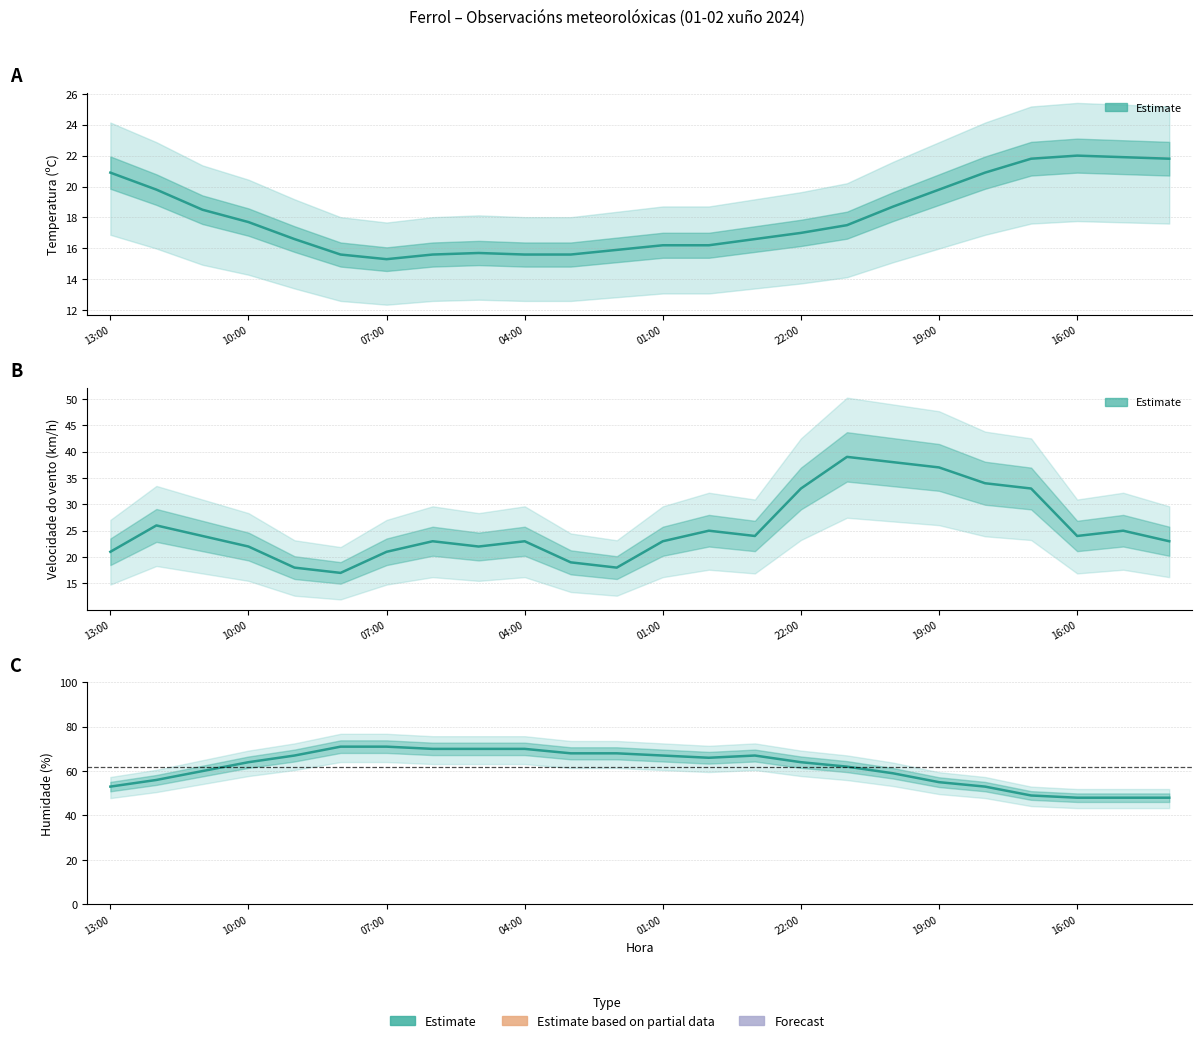

What is the minimum value shown in the chart?

15.3